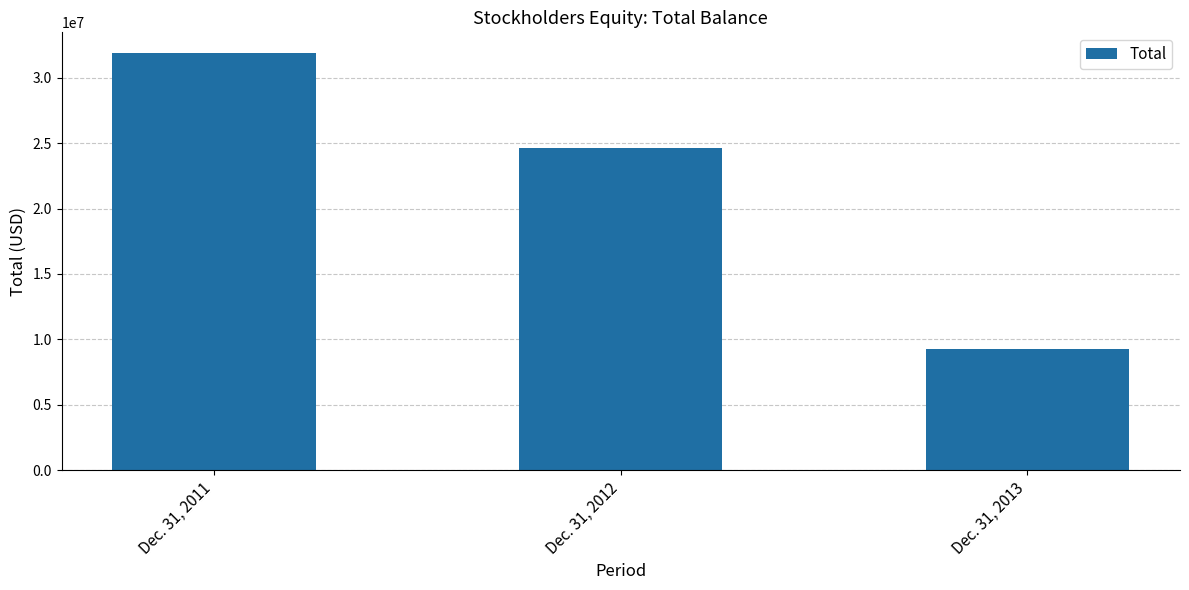

The chart shows a value of 24652372 at Dec. 31, 2012. True or false?

True